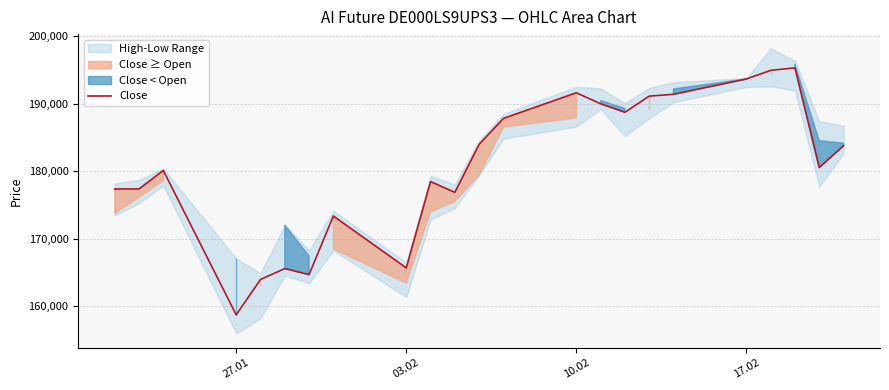

The value at 17.02 is 193640. True or false?

True